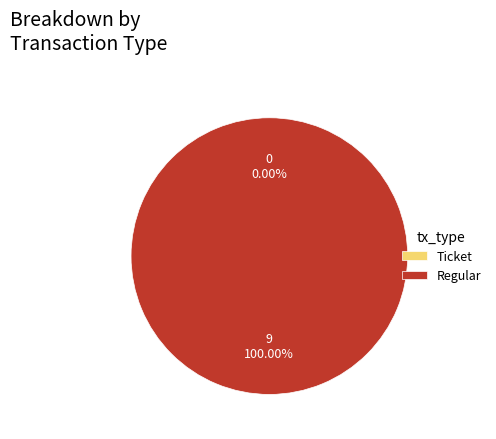

Do Regular and Ticket together represent more than half of the pie?

Yes